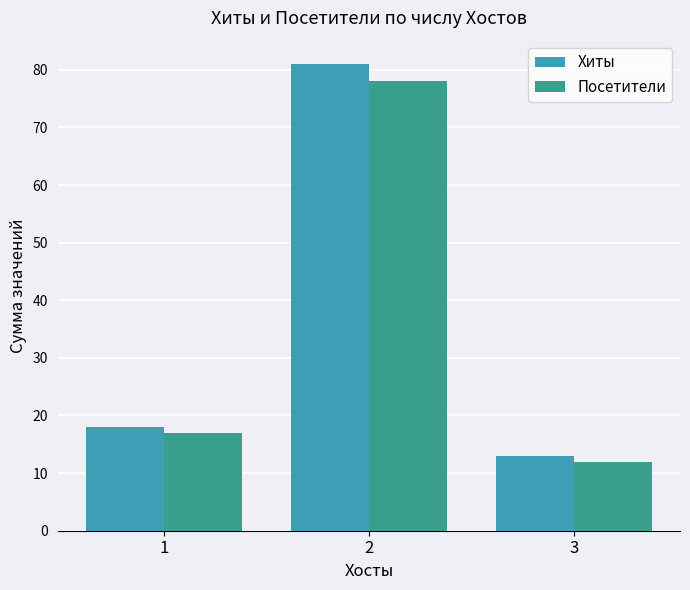

What is the value of the Посетители bar at the 3rd from the left?

12